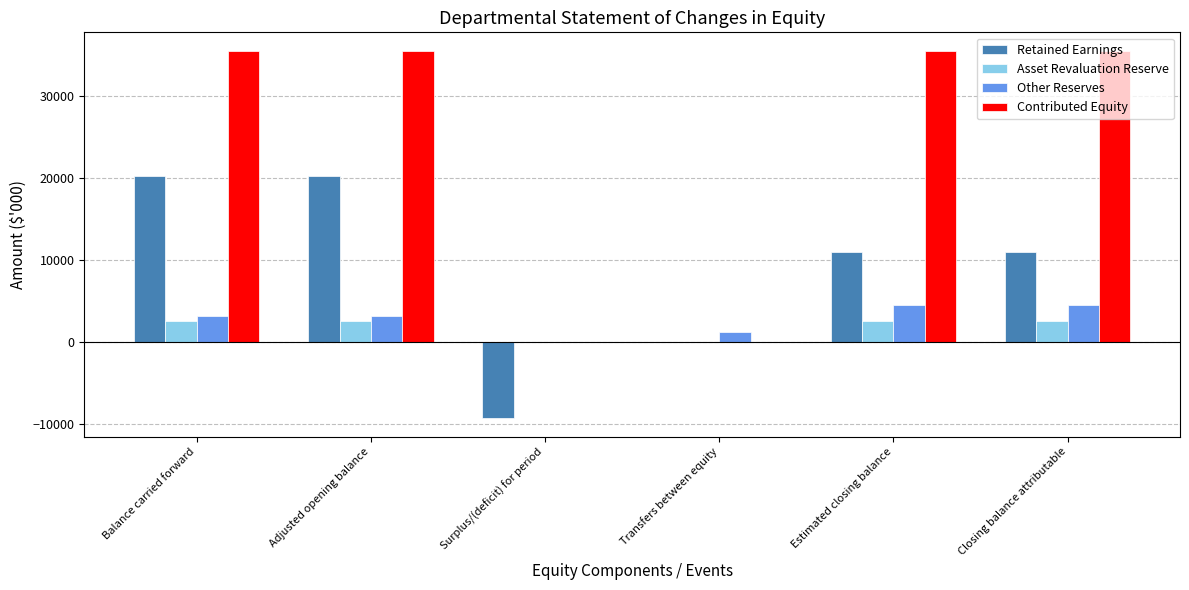

Which series has the largest total across all categories?

Contributed Equity